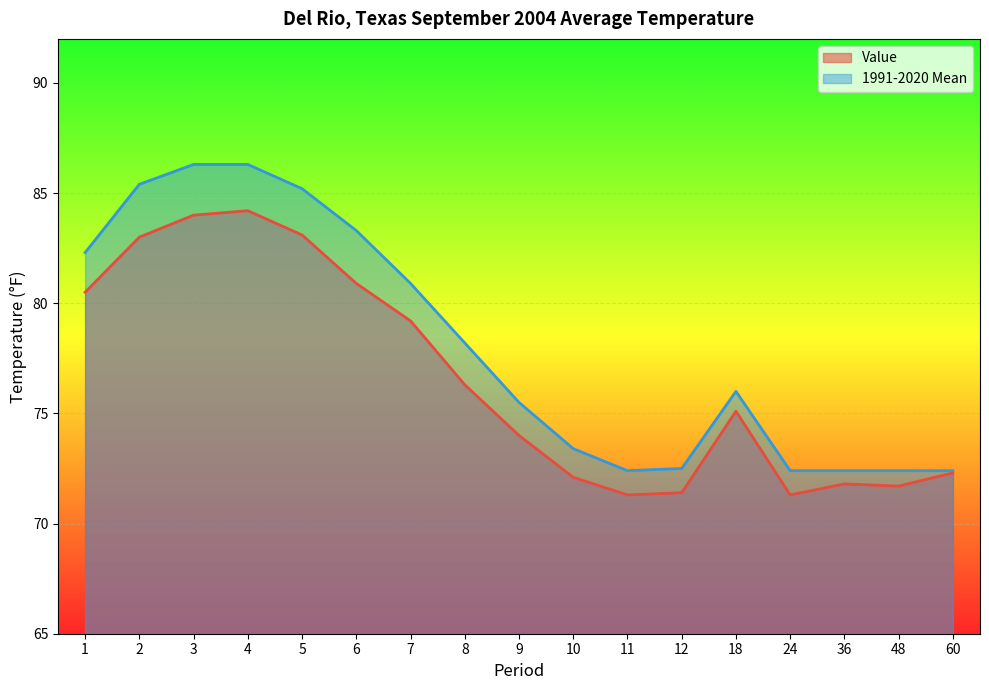

What is the spread (max minus min) of values at 2?

2.4